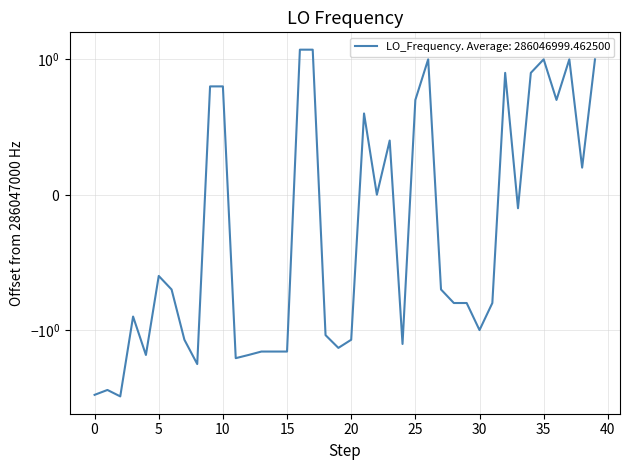

What is the sum of the values at 33 and 24?

-1.4